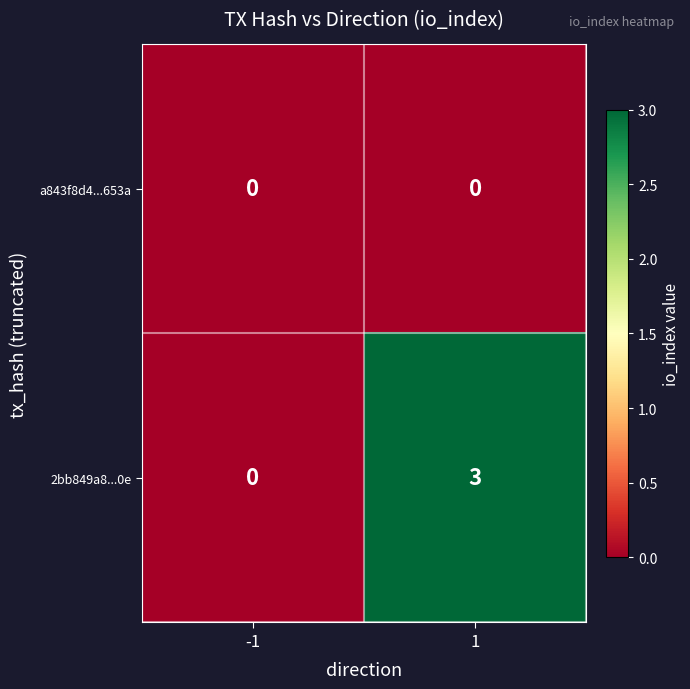

What is the difference between the highest and lowest values at 1?

3